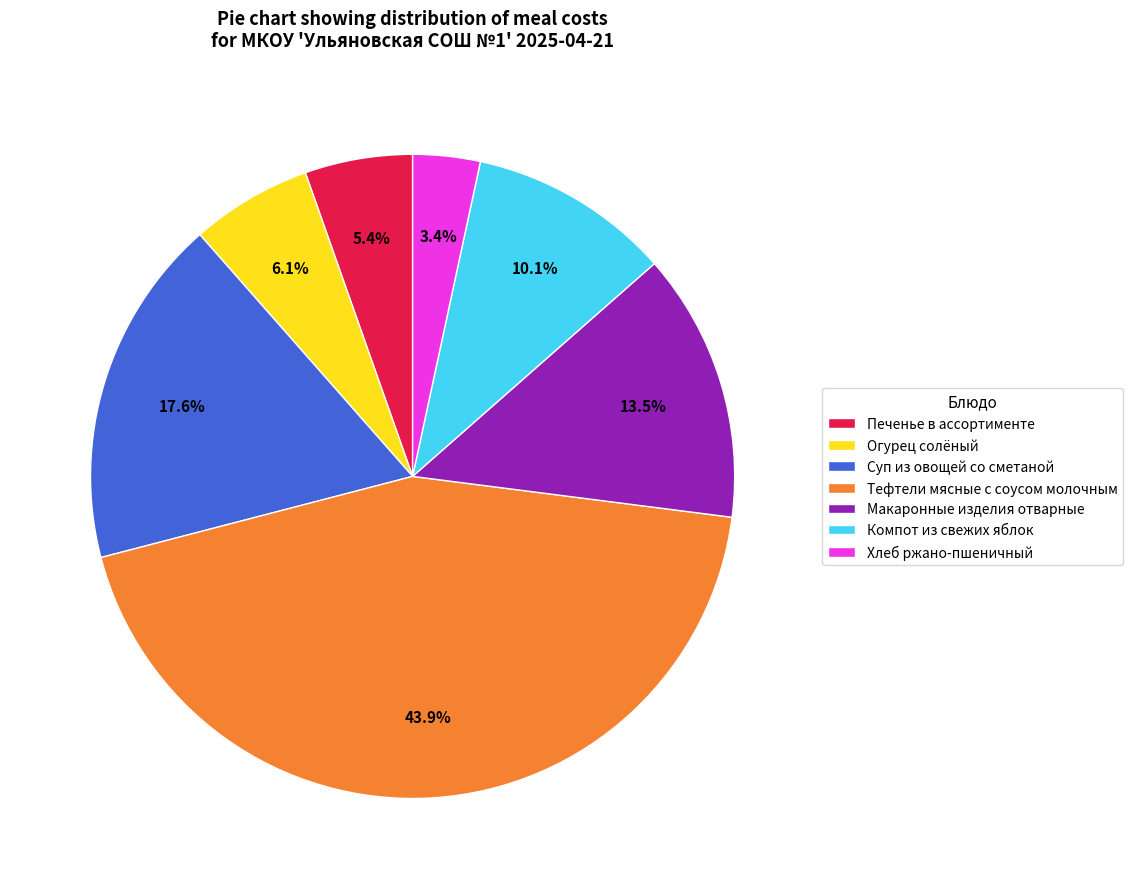

Combined, do Суп из овощей со сметаной and Огурец солёный account for over 50%?

No